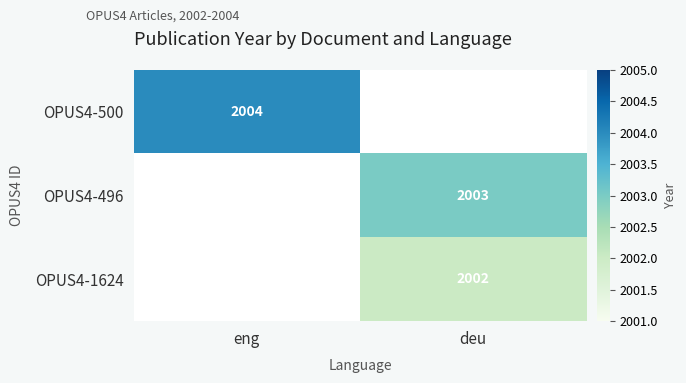

The value of OPUS4-500 at eng is 2004. True or false?

True